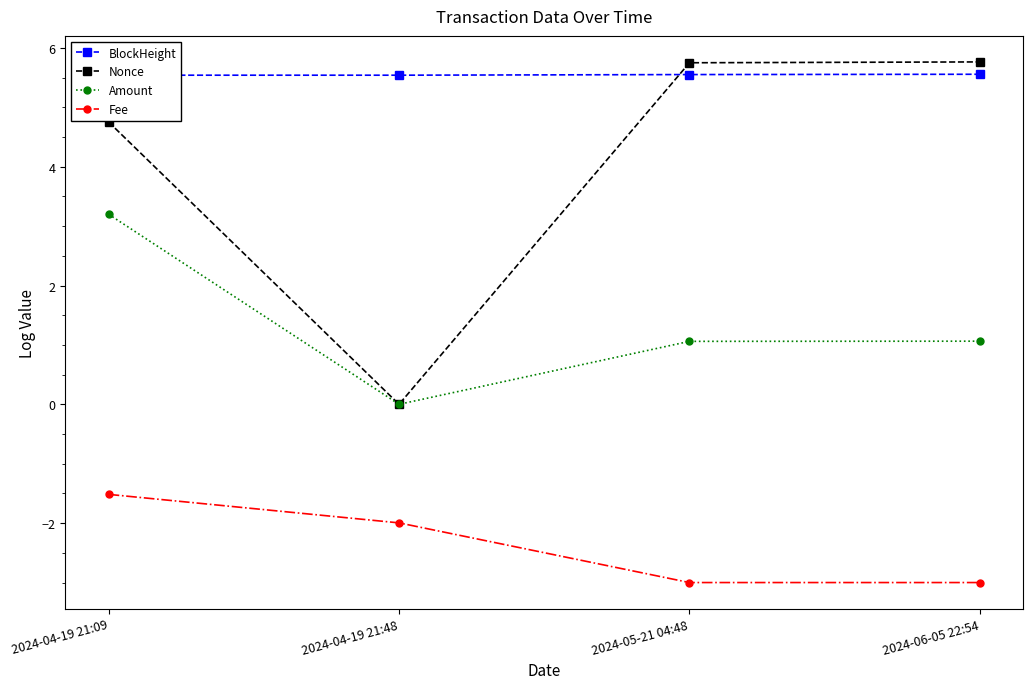

Which series has the largest range (max minus min)?

Nonce